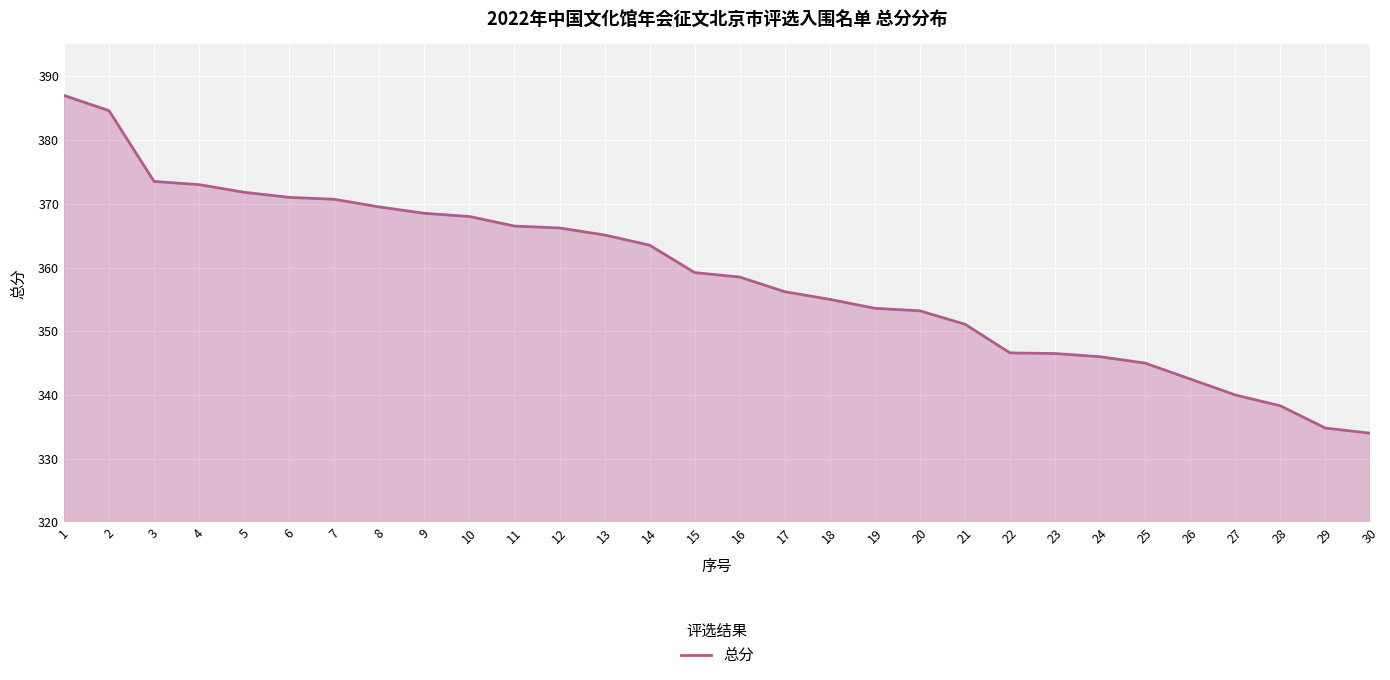

Between 4 and 18, which is larger?

4